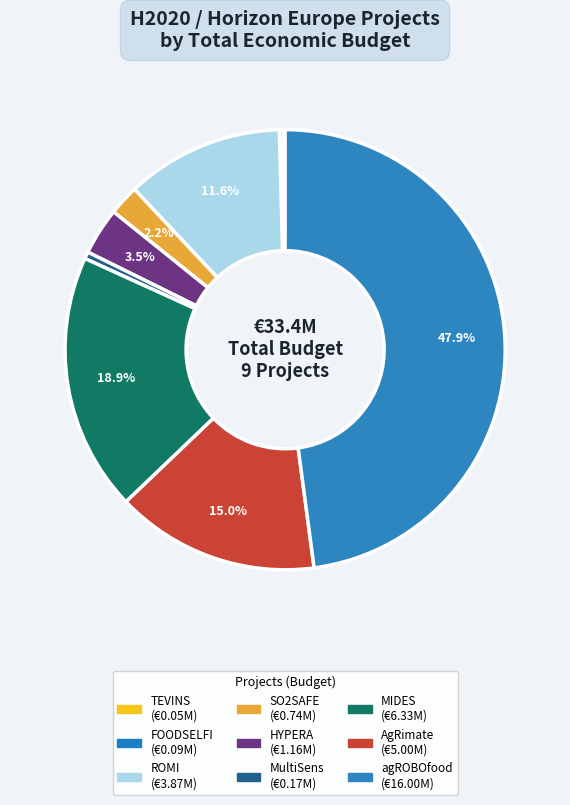

To the nearest percent, what portion does MIDES represent?

19%